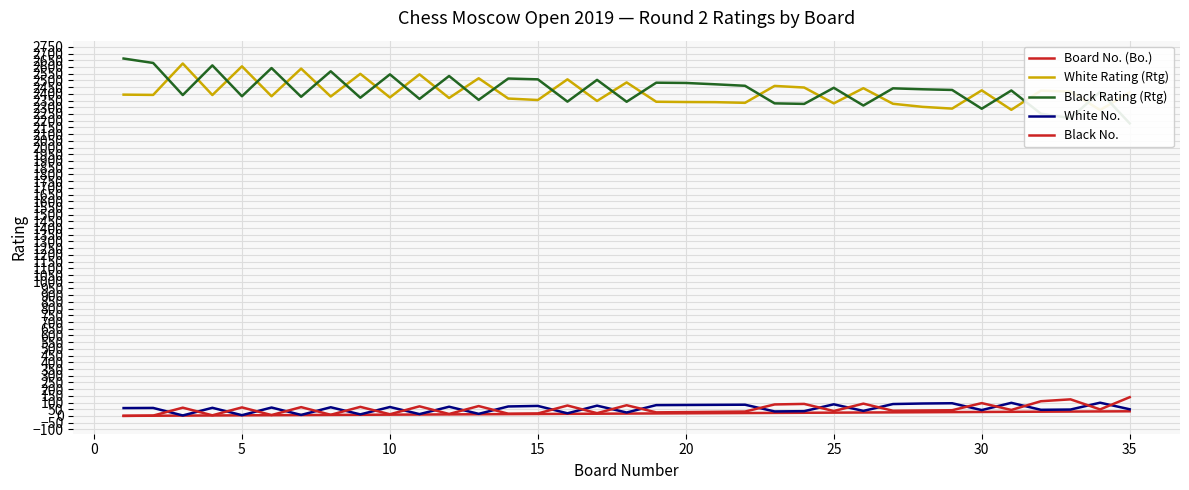

List the series in order of their peak value, highest first.

Black Rating (Rtg), White Rating (Rtg), Black No., White No., Board No. (Bo.)